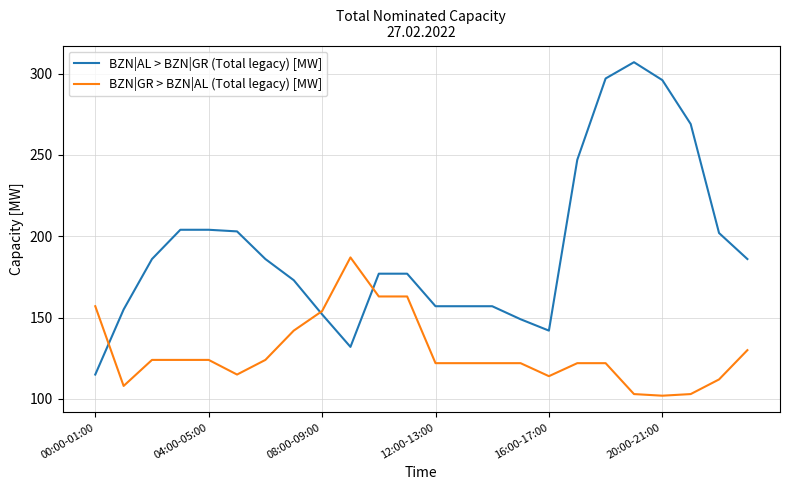

Which series has the largest range (max minus min)?

BZN|AL > BZN|GR (Total legacy) [MW]